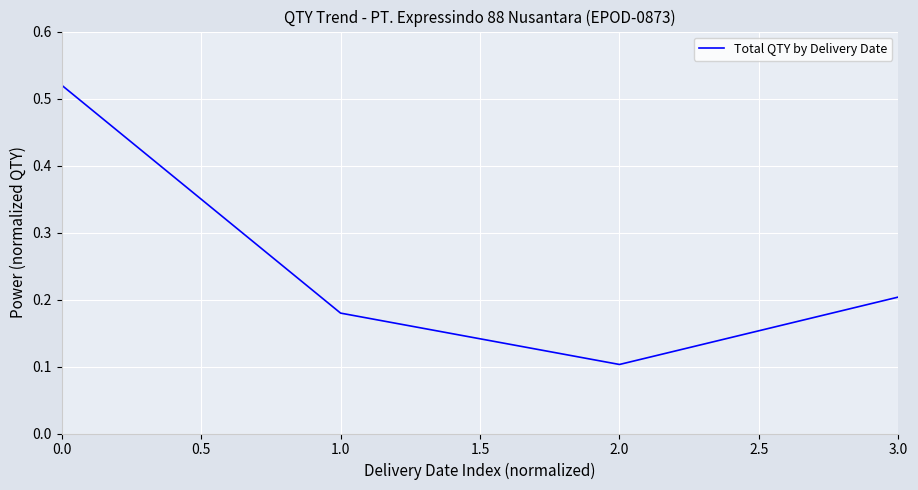

What is the average value?

0.3